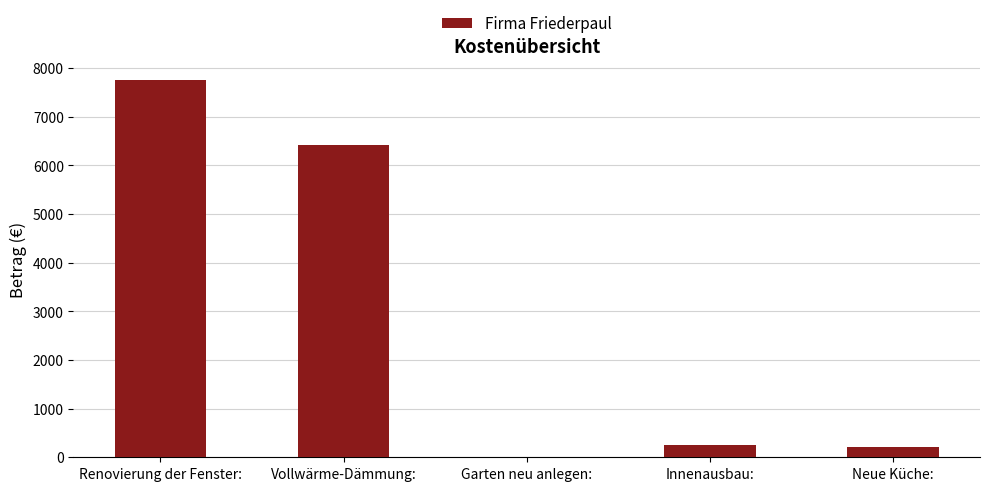

What is the ratio of the value at Renovierung der Fenster: to the value at Neue Küche:?

35.8